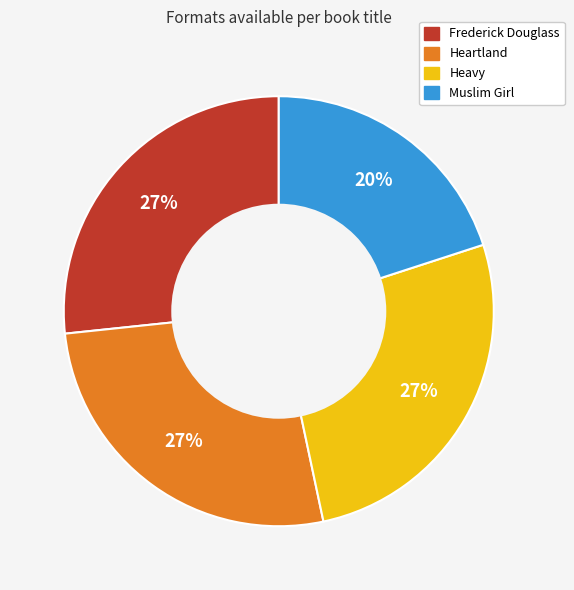

How many segments does this pie chart have?

4